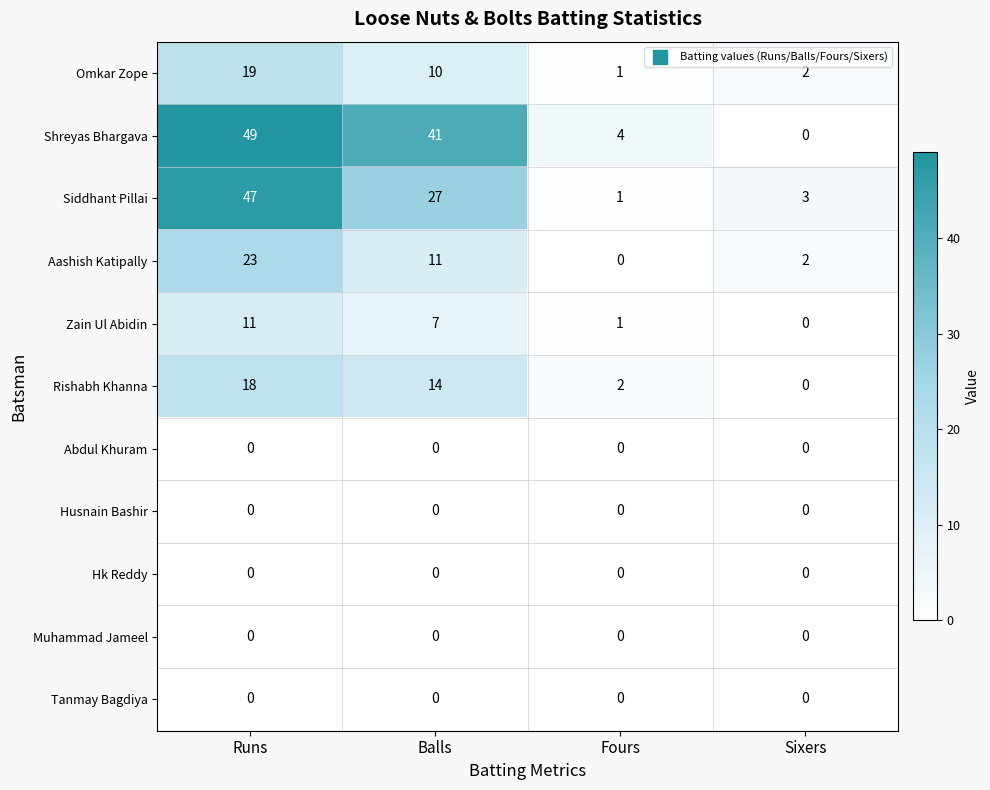

At which label does Rishabh Khanna reach its minimum?

Sixers